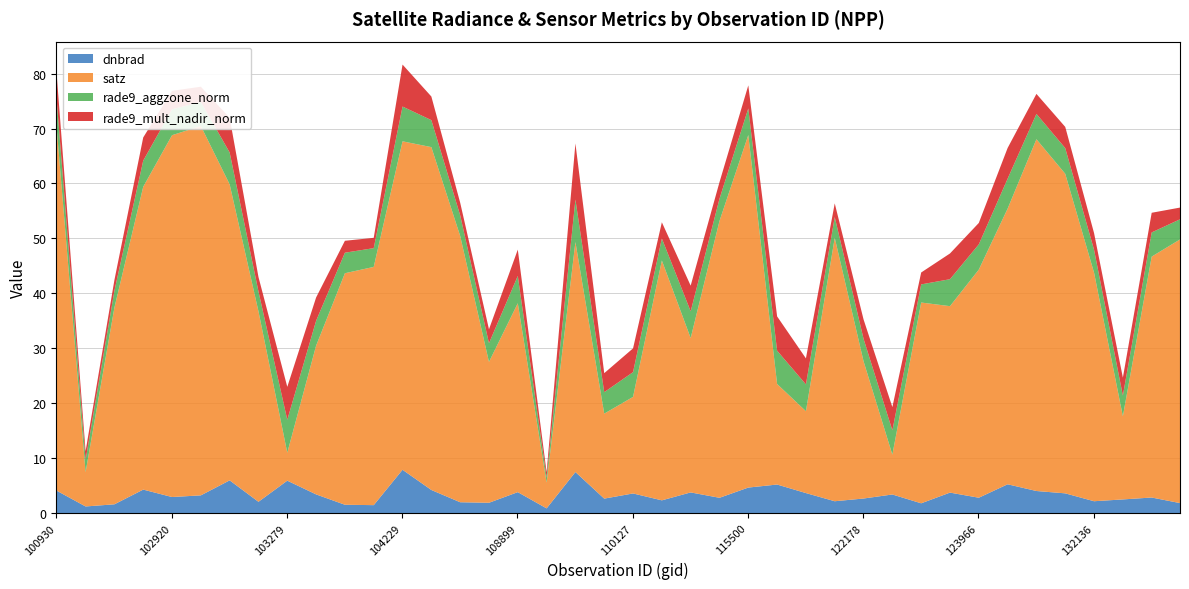

At 103160, list the series in order from smallest to largest.

dnbrad, rade9_mult_nadir_norm, rade9_aggzone_norm, satz